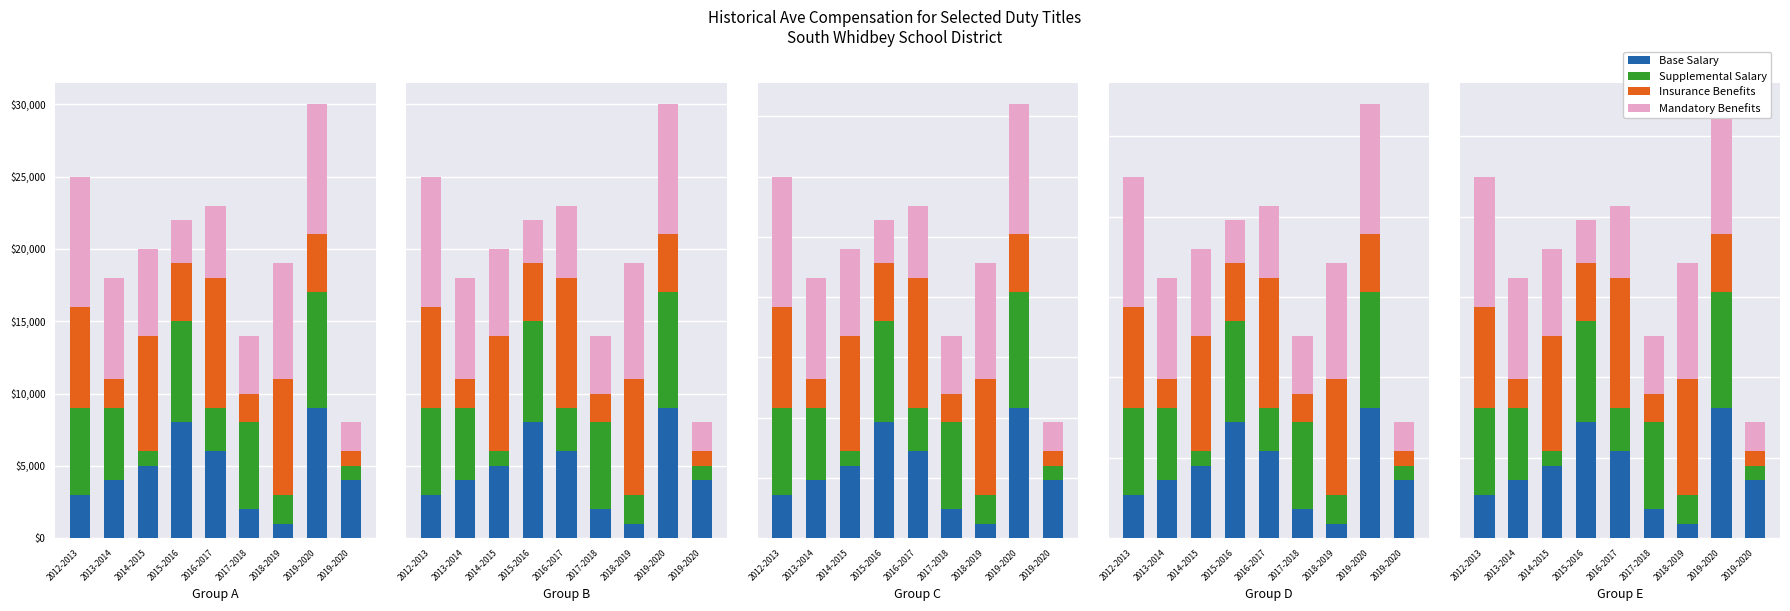

Which series has the largest total across all categories?

Mandatory Benefits